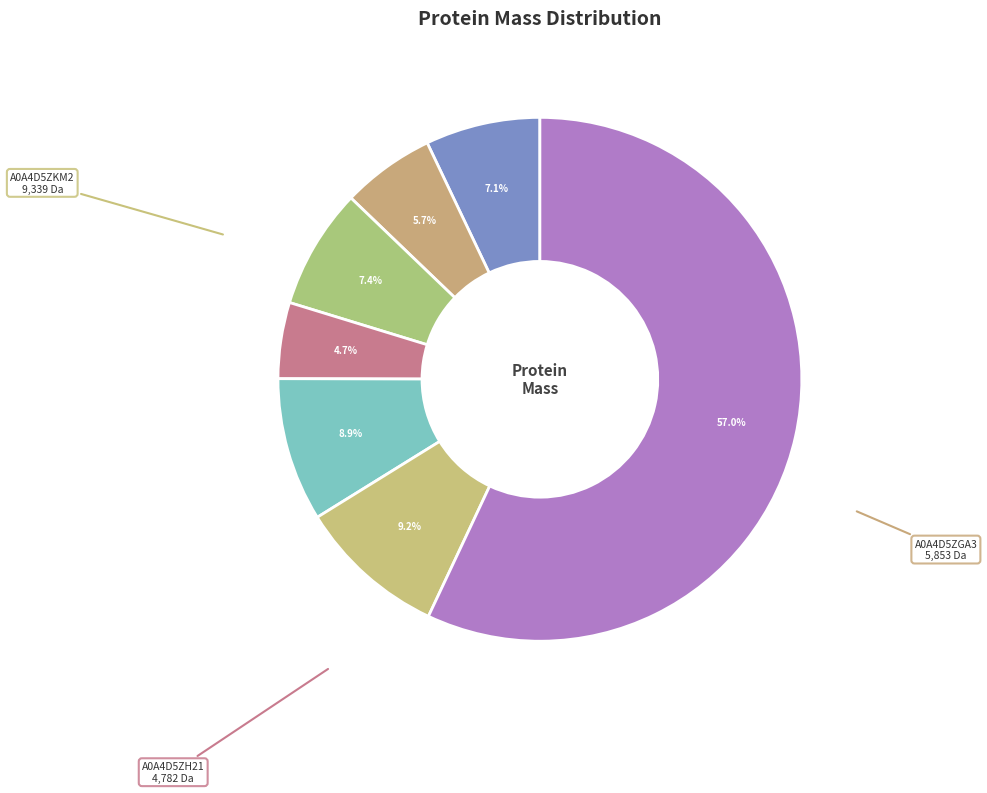

Count the number of slices in the pie.

7